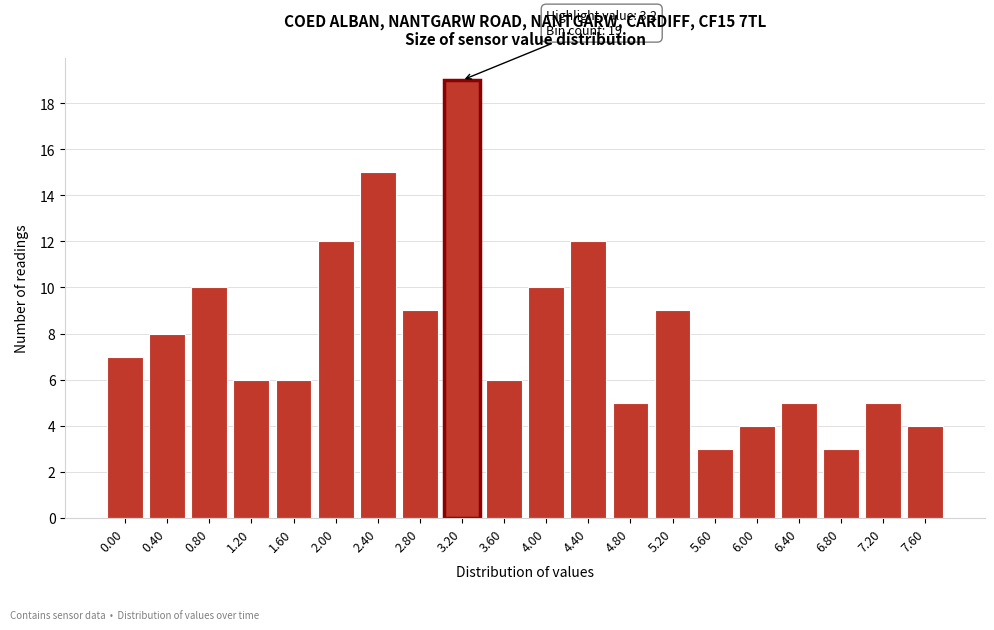

Reading right to left, extract all data points from this chart.

4	5	3	5	4	3	9	5	12	10	6	19	9	15	12	6	6	10	8	7